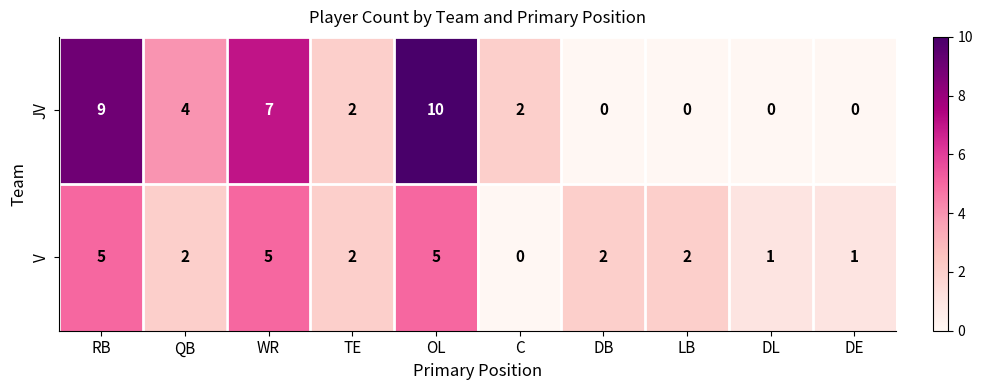

Where does the V series first go above 2?

RB